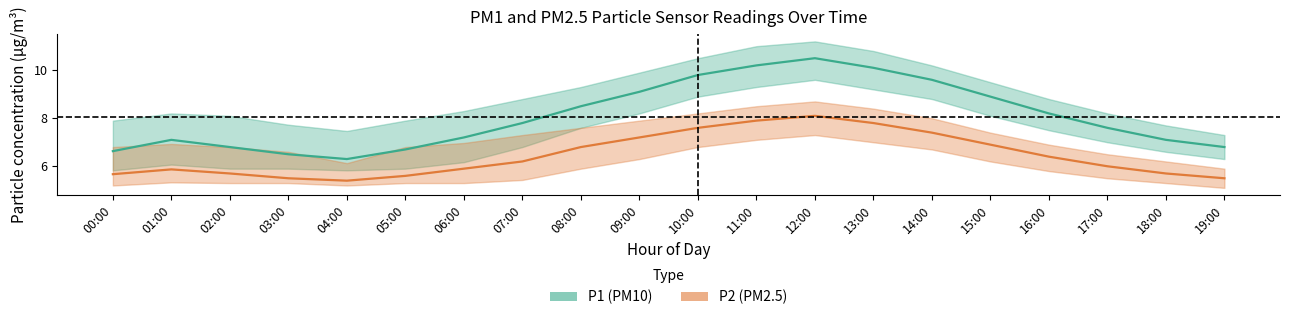

The value of P2_upper at 06:00 is 4.0. True or false?

False